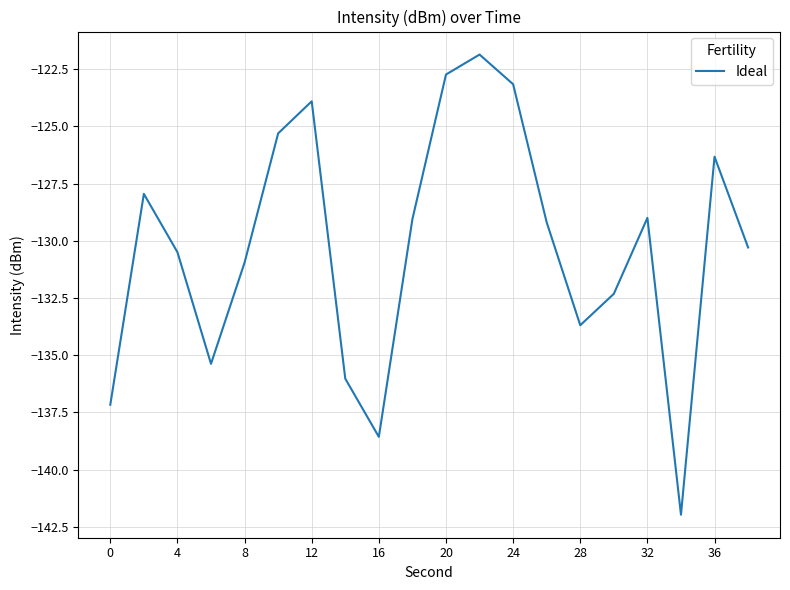

What is the greatest value displayed?

-121.9